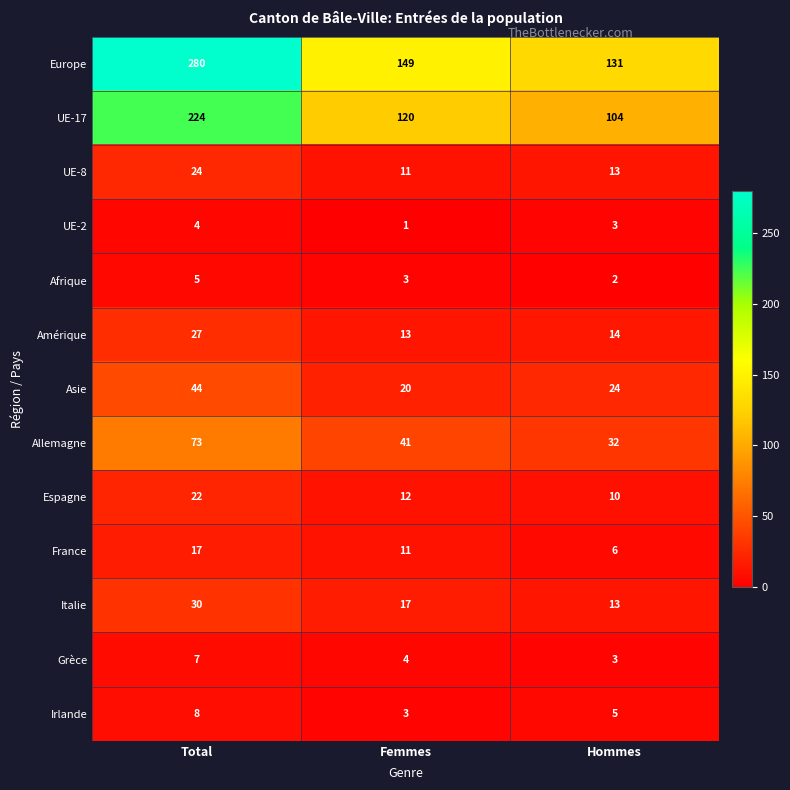

Where is Asie nearest to the value 32?

Hommes